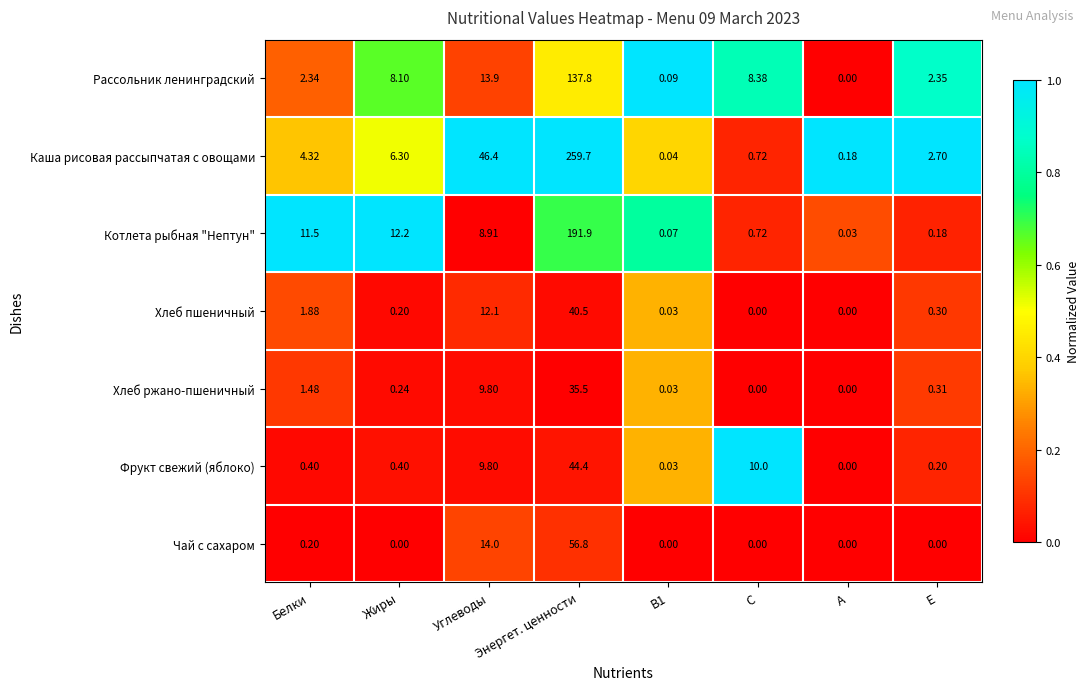

At which label is Котлета рыбная "Нептун" closest to 95?

Жиры